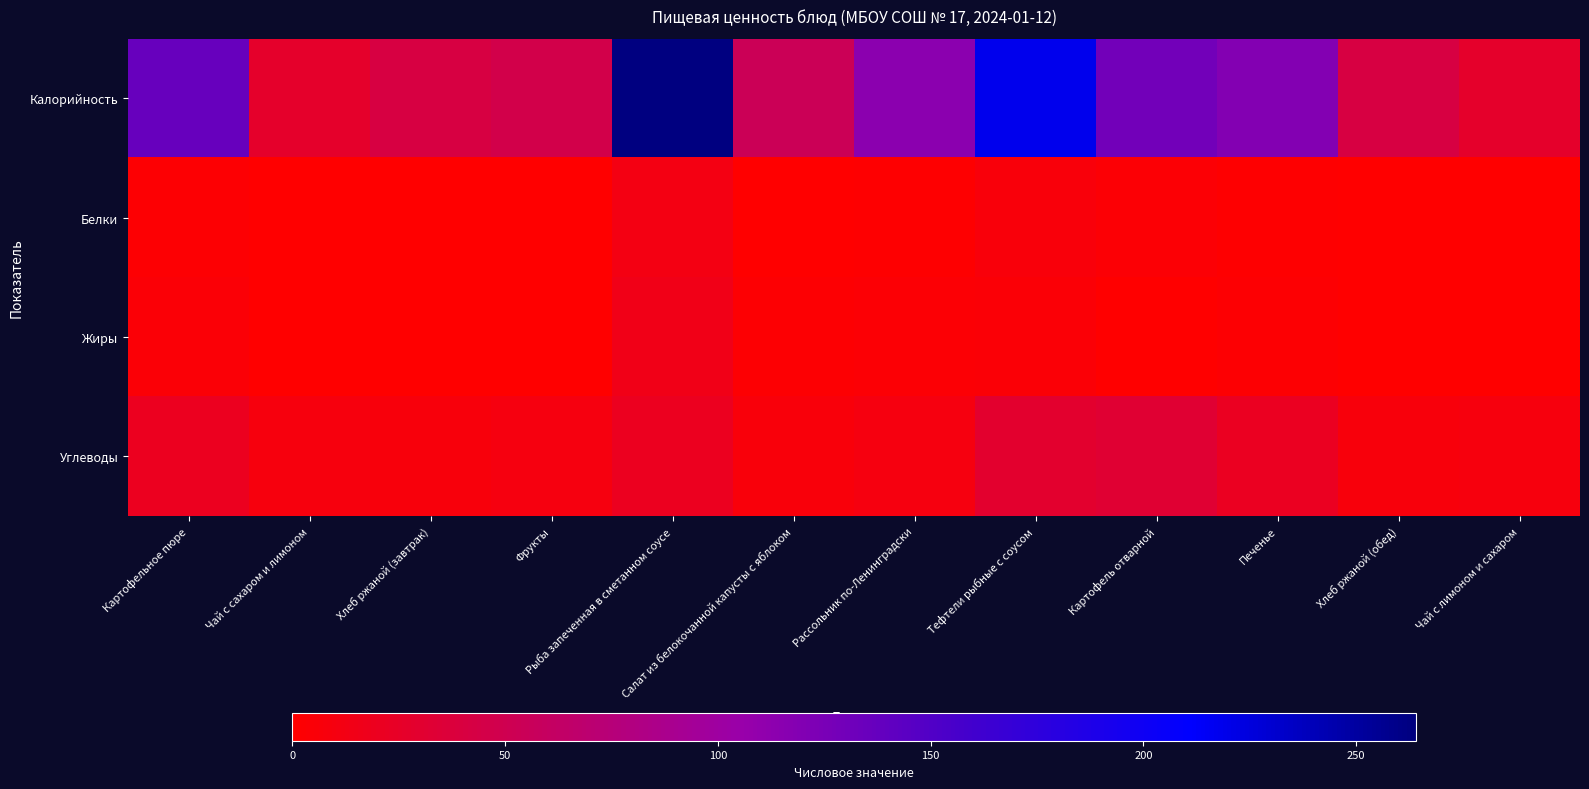

What is the spread (max minus min) of values at Хлеб ржаной (завтрак)?

42